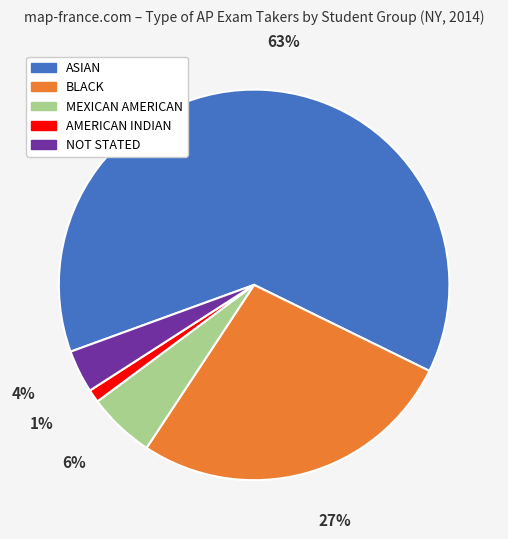

Does any single category account for the majority?

Yes